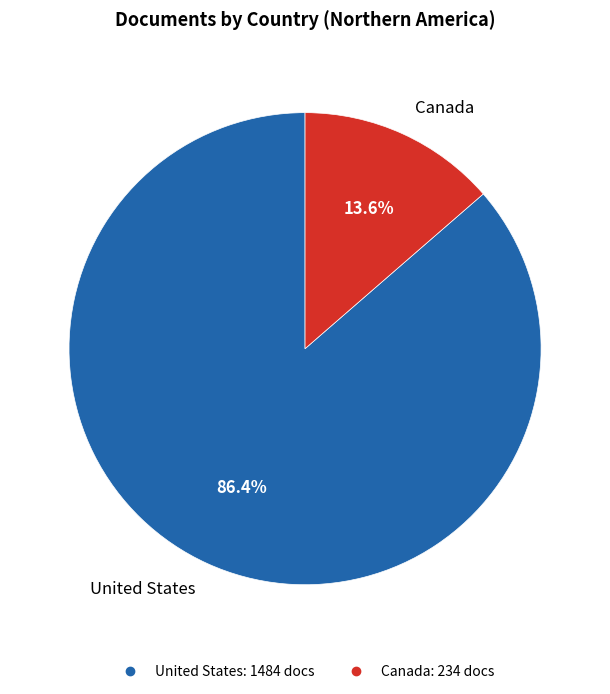

Which has a higher value, Canada or United States?

United States